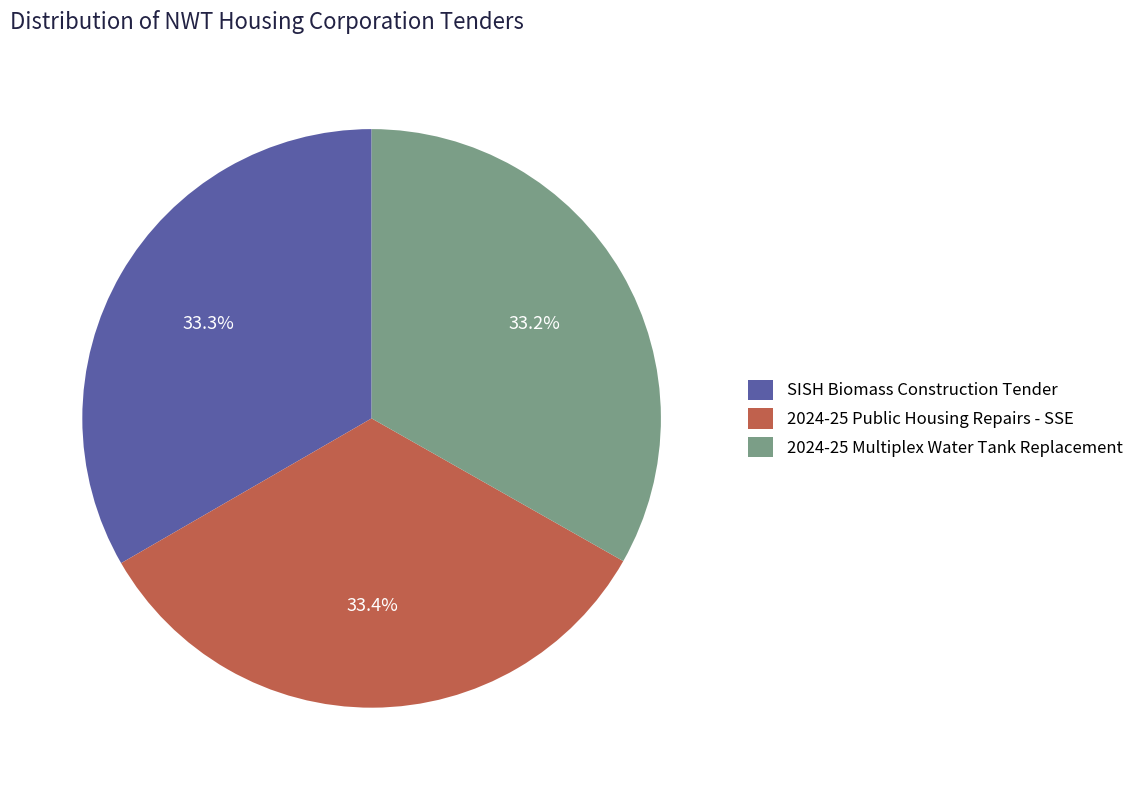

To the nearest percent, what is the average slice percentage?

33%